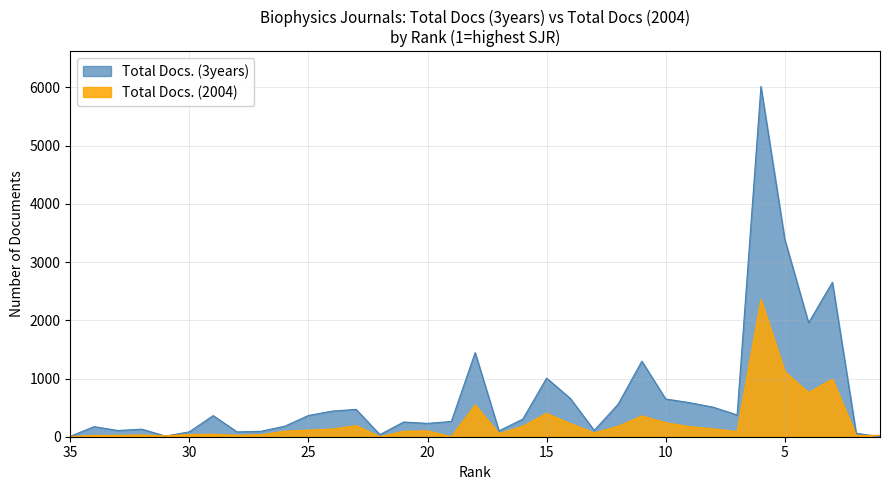

Reading left to right, what are all the values shown in this chart?

Total Docs. (3years): 7	173	107	130	11	84	363	83	93	180	365	440	470	36	253	229	262	1445	101	302	1007	656	109	557	1298	648	586	507	374	6017	3393	1957	2653	60	0
Total Docs. (2004): 3	22	23	29	17	37	42	25	33	94	114	131	191	0	94	100	1	546	53	179	402	225	65	178	357	240	173	134	89	2358	1119	758	988	21	25